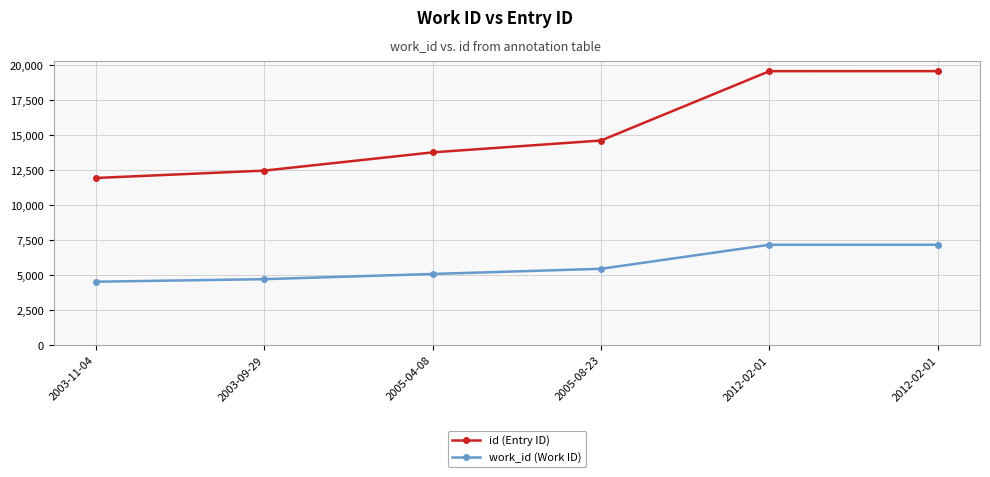

What is the sum of all work_id (Work ID) values?

34204